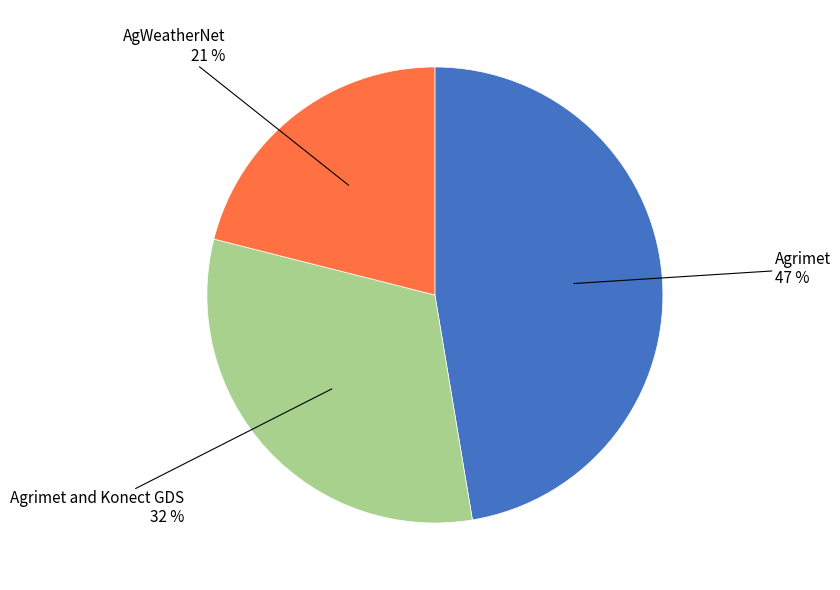

Does any single category account for the majority?

No